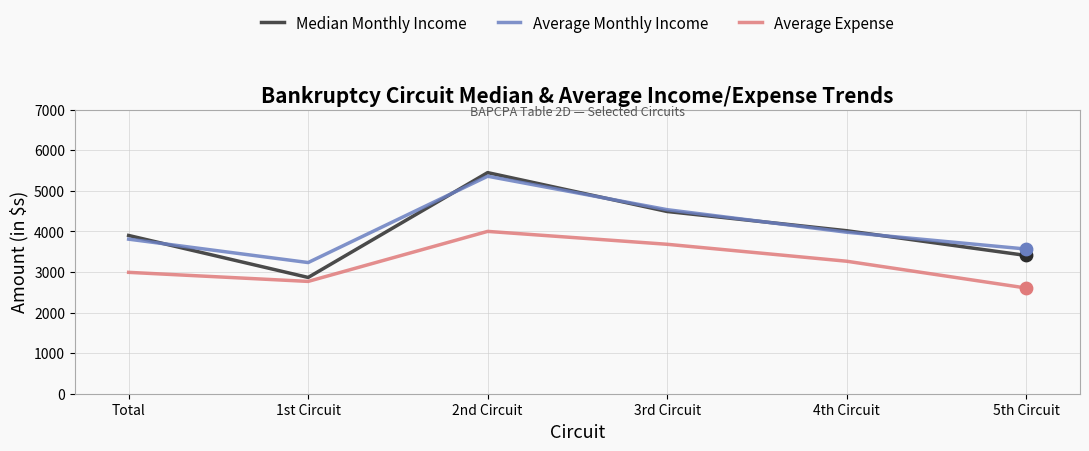

At how many categories does at least one series exceed 4394?

2